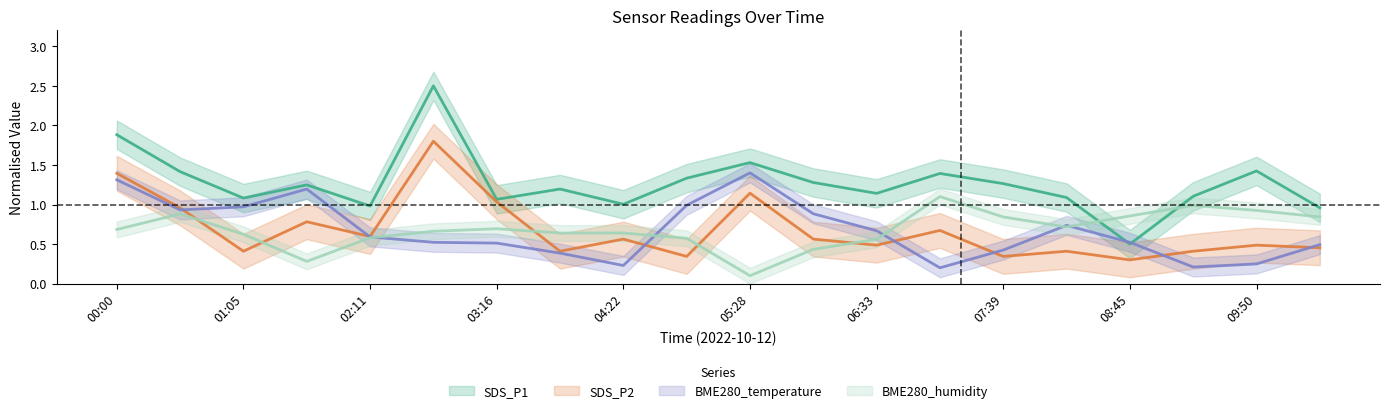

What is the minimum value for SDS_P1?

0.5